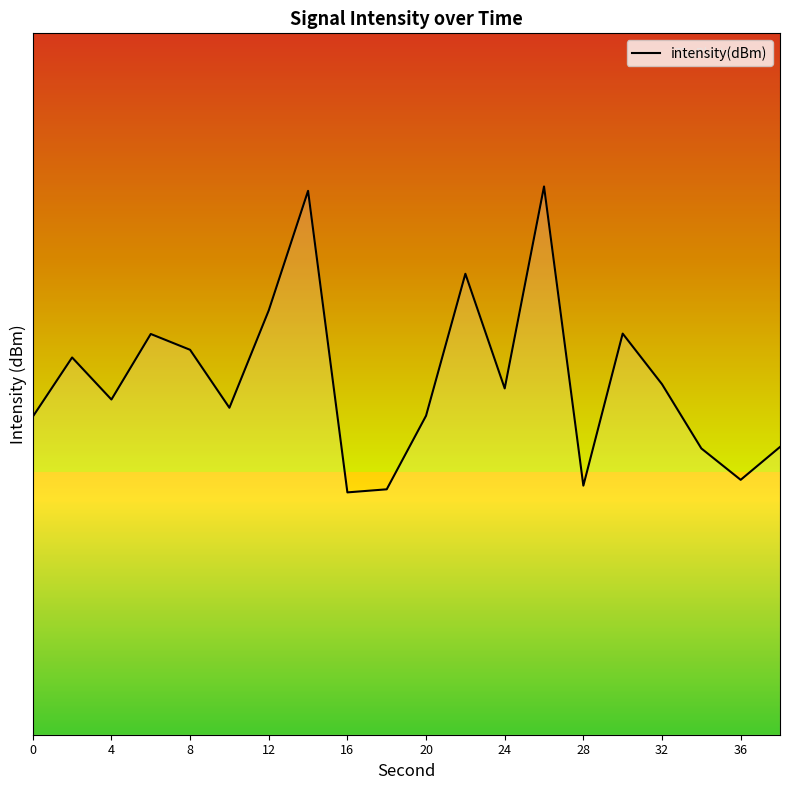

Reading left to right, extract all data points from this chart.

-128.1	-131.5	-129.1	-132.9	-132.0	-128.6	-134.2	-141.0	-123.8	-124.0	-128.2	-136.3	-129.7	-141.3	-124.2	-132.9	-130.0	-126.3	-124.5	-126.4